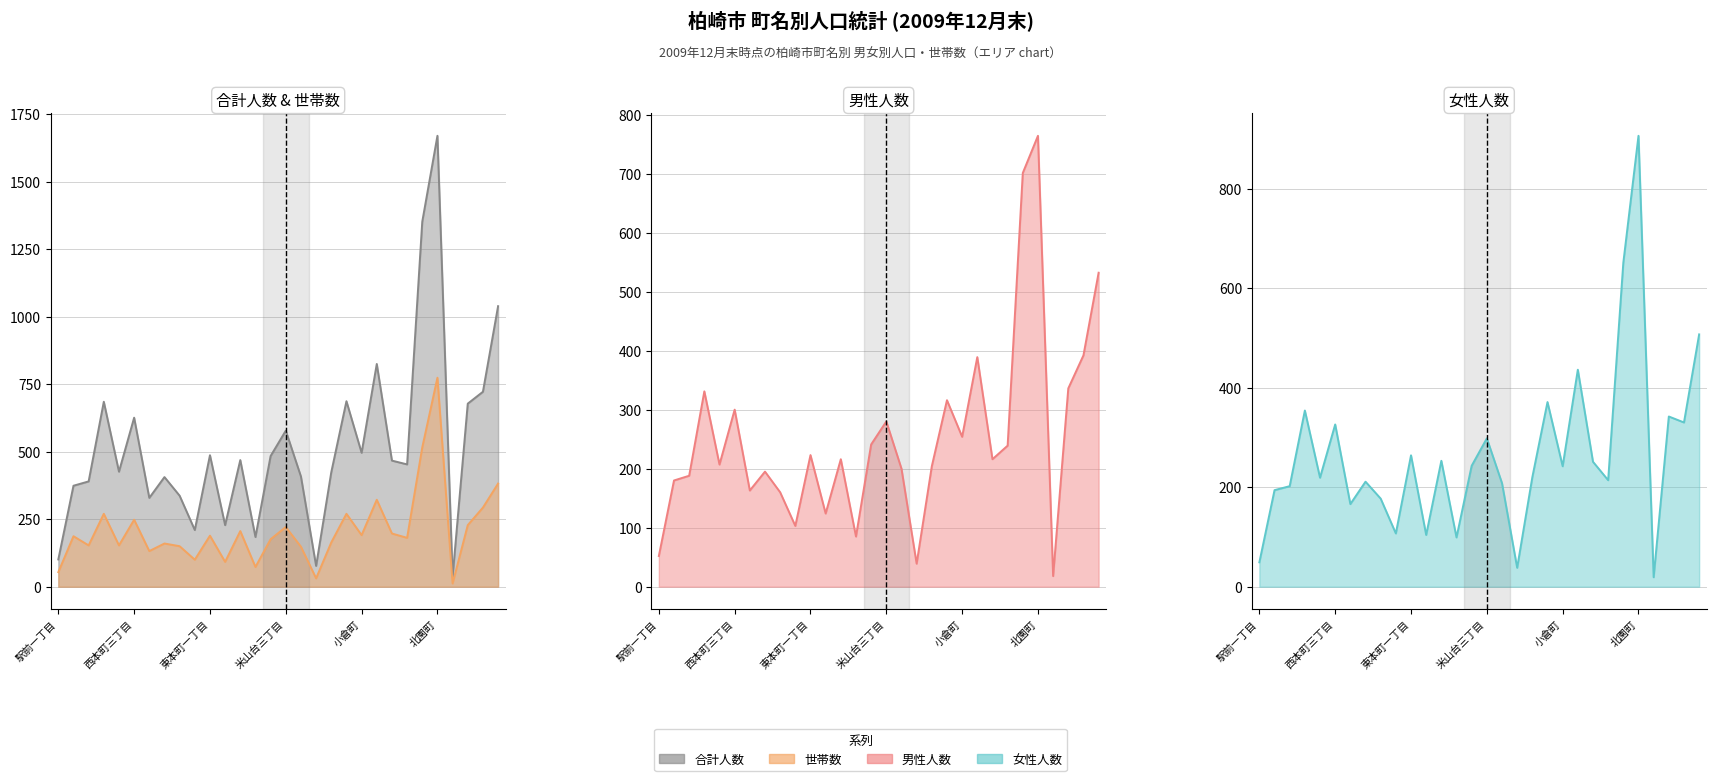

What is the sum of all 合計人数 values?

15649